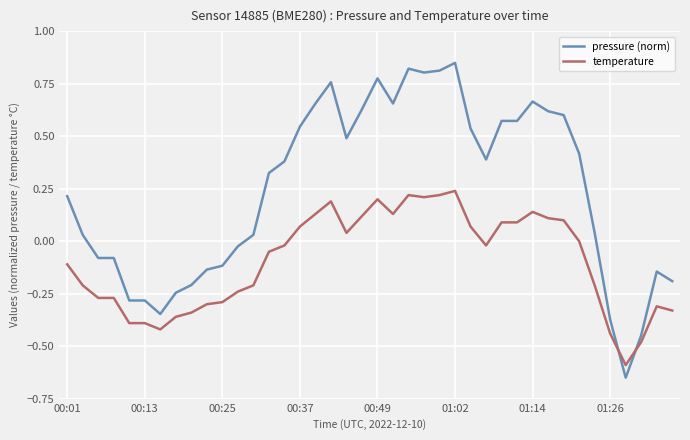

Which series has the largest range (max minus min)?

pressure (norm)